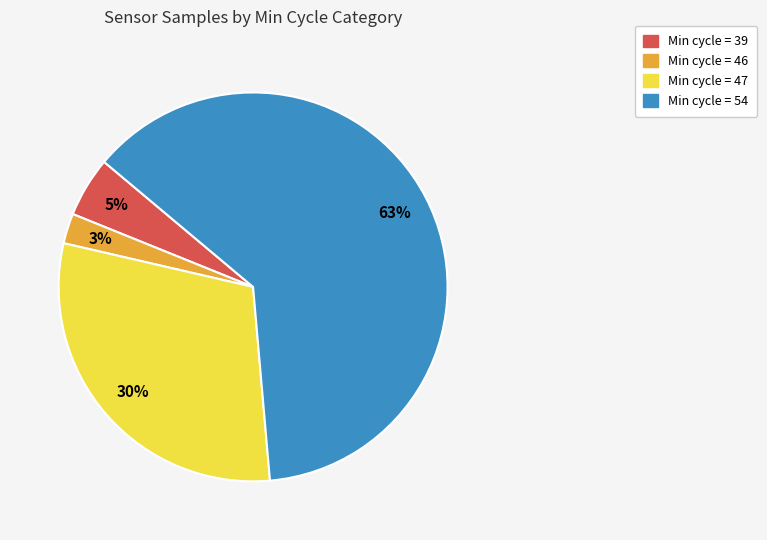

How many slices are in this pie chart?

4